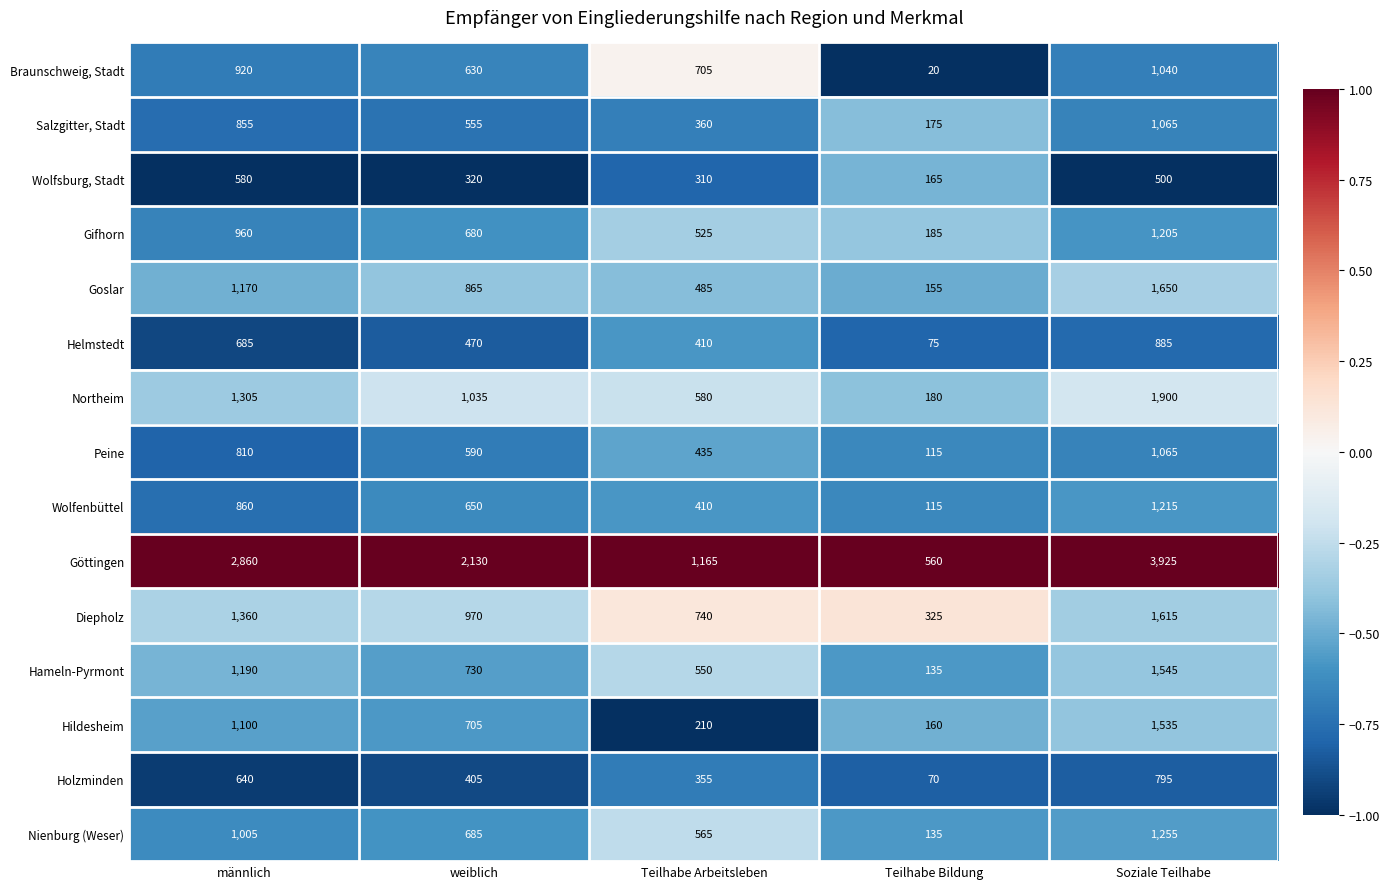

What is the difference between the second highest and second lowest values in the Goslar series?

685